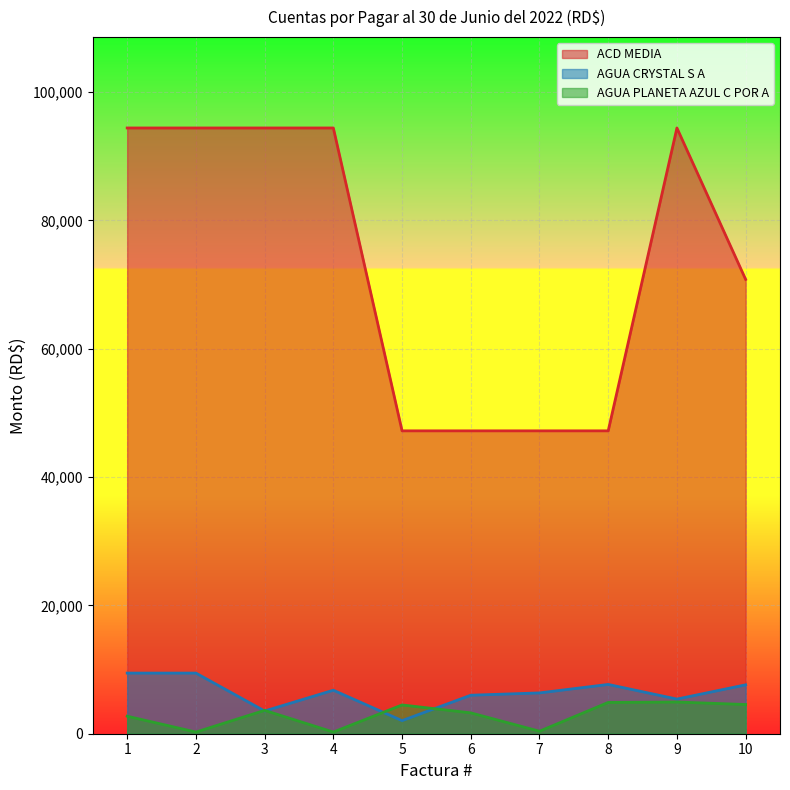

What is the difference between the ACD MEDIA values at 8 and 1?

47200